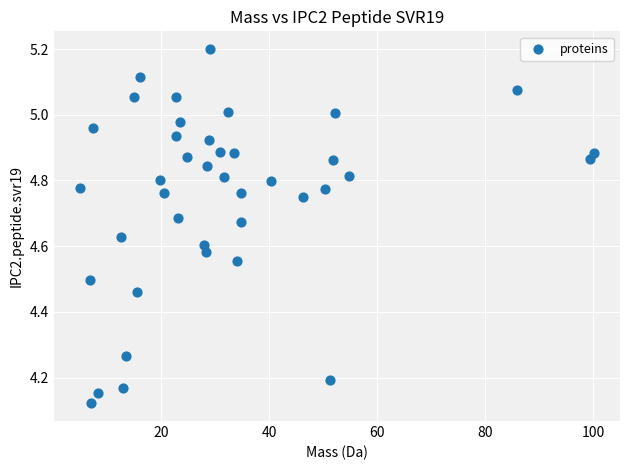

What is the range of Y values (max minus min)?

1.1